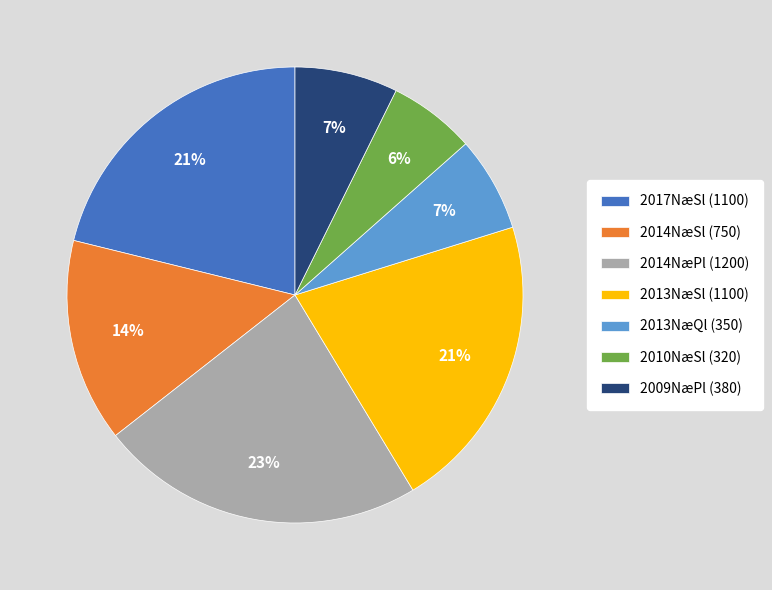

How many slices are in this pie chart?

7